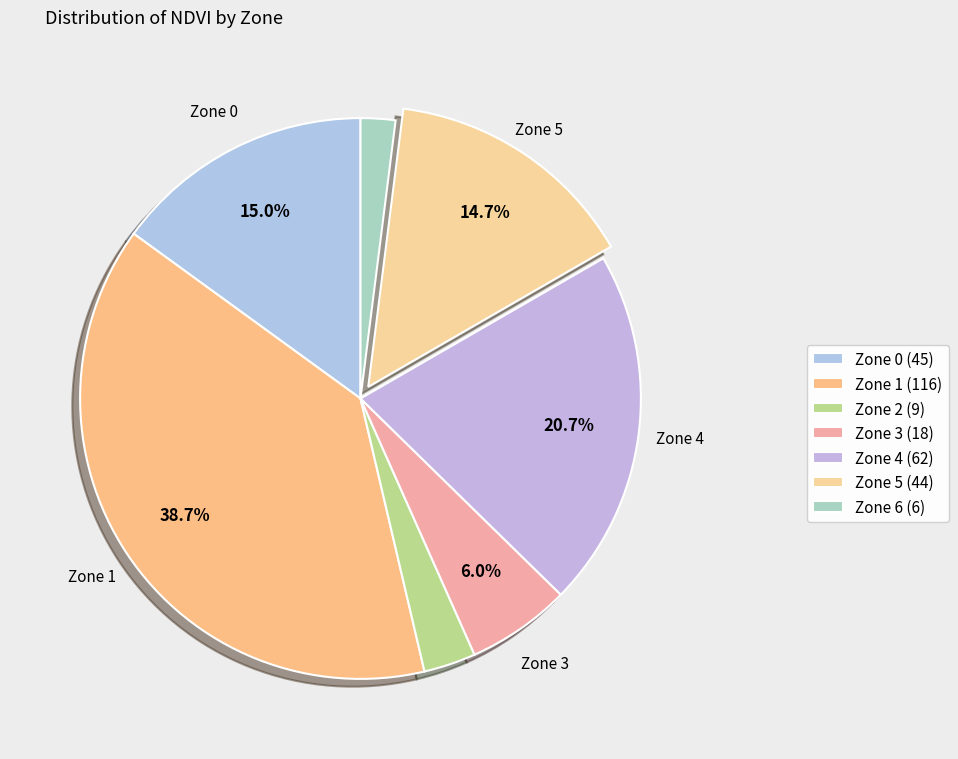

To the nearest percent, what is the average slice percentage?

14%